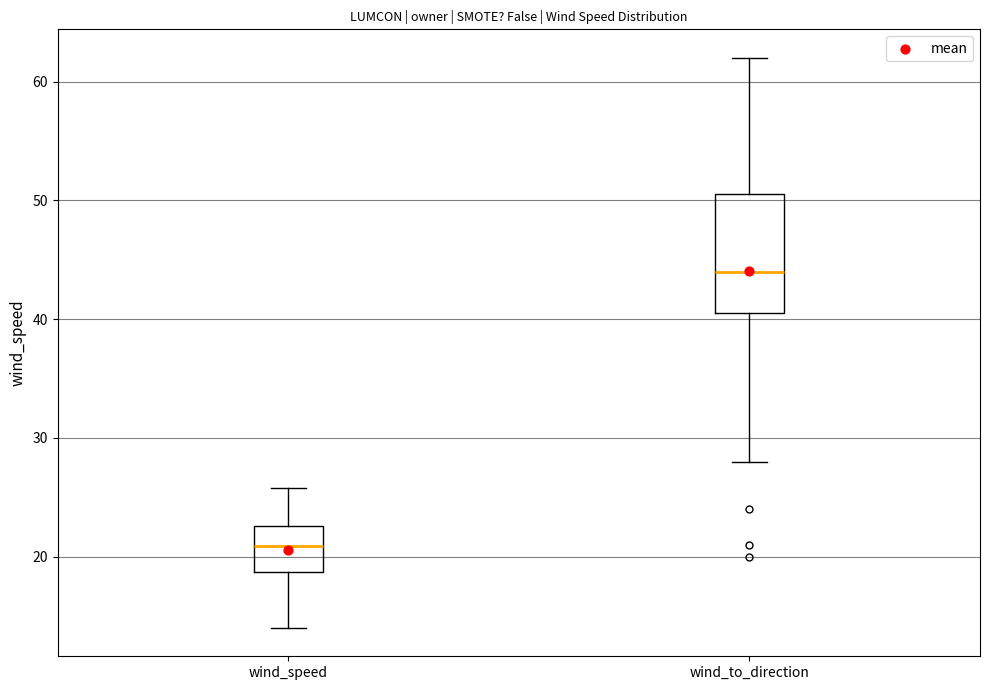

Which box has the highest median line?

wind_to_direction